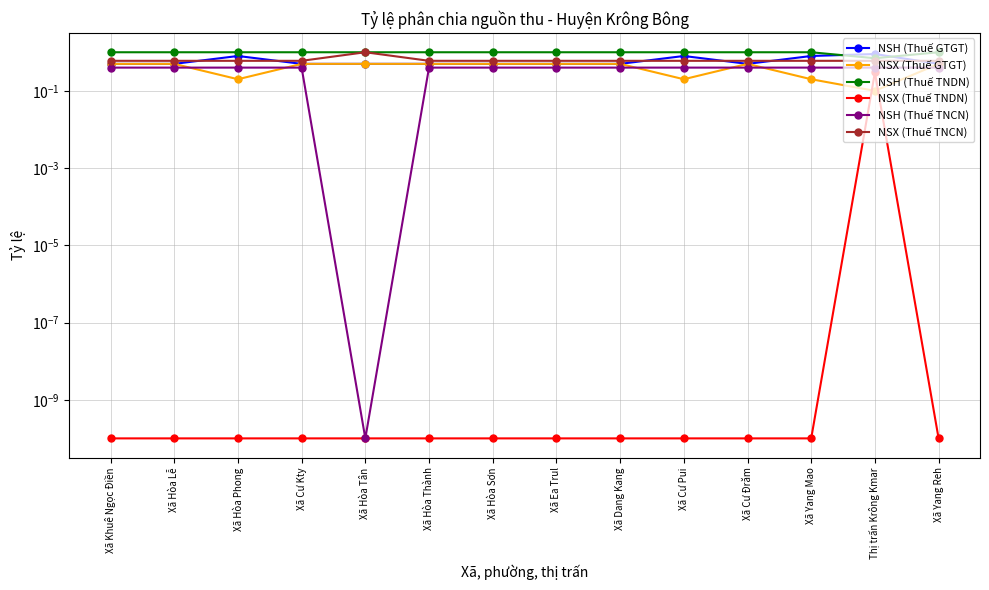

Reading right to left, what are all the values shown in this chart?

NSH (Thuế GTGT): Xã Yang Reh=0.5	Thị trấn Krông Kmar=0.9	Xã Yang Mao=0.8	Xã Cư Đrăm=0.5	Xã Cư Pui=0.8	Xã Dang Kang=0.5	Xã Ea Trul=0.5	Xã Hòa Sơn=0.5	Xã Hòa Thành=0.5	Xã Hòa Tân=0.5	Xã Cư Kty=0.5	Xã Hòa Phong=0.8	Xã Hòa Lễ=0.5	Xã Khuê Ngọc Điền=0.5
NSX (Thuế GTGT): Xã Yang Reh=0.5	Thị trấn Krông Kmar=0.1	Xã Yang Mao=0.2	Xã Cư Đrăm=0.5	Xã Cư Pui=0.2	Xã Dang Kang=0.5	Xã Ea Trul=0.5	Xã Hòa Sơn=0.5	Xã Hòa Thành=0.5	Xã Hòa Tân=0.5	Xã Cư Kty=0.5	Xã Hòa Phong=0.2	Xã Hòa Lễ=0.5	Xã Khuê Ngọc Điền=0.5
NSH (Thuế TNDN): Xã Yang Reh=1.0	Thị trấn Krông Kmar=0.7	Xã Yang Mao=1.0	Xã Cư Đrăm=1.0	Xã Cư Pui=1.0	Xã Dang Kang=1.0	Xã Ea Trul=1.0	Xã Hòa Sơn=1.0	Xã Hòa Thành=1.0	Xã Hòa Tân=1.0	Xã Cư Kty=1.0	Xã Hòa Phong=1.0	Xã Hòa Lễ=1.0	Xã Khuê Ngọc Điền=1.0
NSX (Thuế TNDN): Xã Yang Reh=0.0	Thị trấn Krông Kmar=0.3	Xã Yang Mao=0.0	Xã Cư Đrăm=0.0	Xã Cư Pui=0.0	Xã Dang Kang=0.0	Xã Ea Trul=0.0	Xã Hòa Sơn=0.0	Xã Hòa Thành=0.0	Xã Hòa Tân=0.0	Xã Cư Kty=0.0	Xã Hòa Phong=0.0	Xã Hòa Lễ=0.0	Xã Khuê Ngọc Điền=0.0
NSH (Thuế TNCN): Xã Yang Reh=0.4	Thị trấn Krông Kmar=0.4	Xã Yang Mao=0.4	Xã Cư Đrăm=0.4	Xã Cư Pui=0.4	Xã Dang Kang=0.4	Xã Ea Trul=0.4	Xã Hòa Sơn=0.4	Xã Hòa Thành=0.4	Xã Hòa Tân=0.0	Xã Cư Kty=0.4	Xã Hòa Phong=0.4	Xã Hòa Lễ=0.4	Xã Khuê Ngọc Điền=0.4
NSX (Thuế TNCN): Xã Yang Reh=0.6	Thị trấn Krông Kmar=0.6	Xã Yang Mao=0.6	Xã Cư Đrăm=0.6	Xã Cư Pui=0.6	Xã Dang Kang=0.6	Xã Ea Trul=0.6	Xã Hòa Sơn=0.6	Xã Hòa Thành=0.6	Xã Hòa Tân=1.0	Xã Cư Kty=0.6	Xã Hòa Phong=0.6	Xã Hòa Lễ=0.6	Xã Khuê Ngọc Điền=0.6